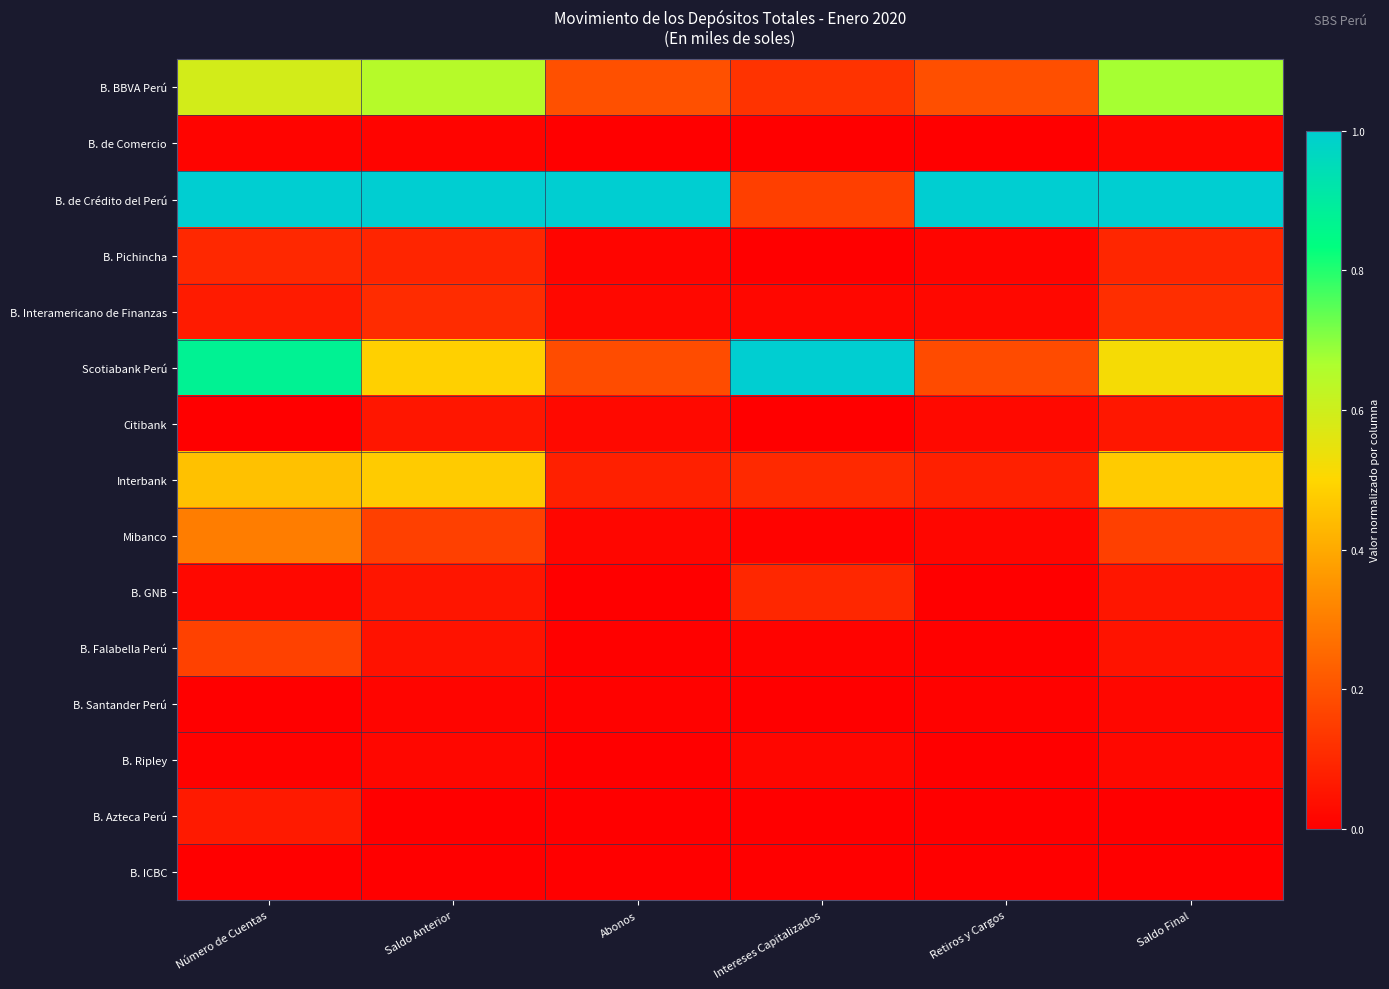

Which label corresponds to the smallest value in the chart?

Retiros y Cargos